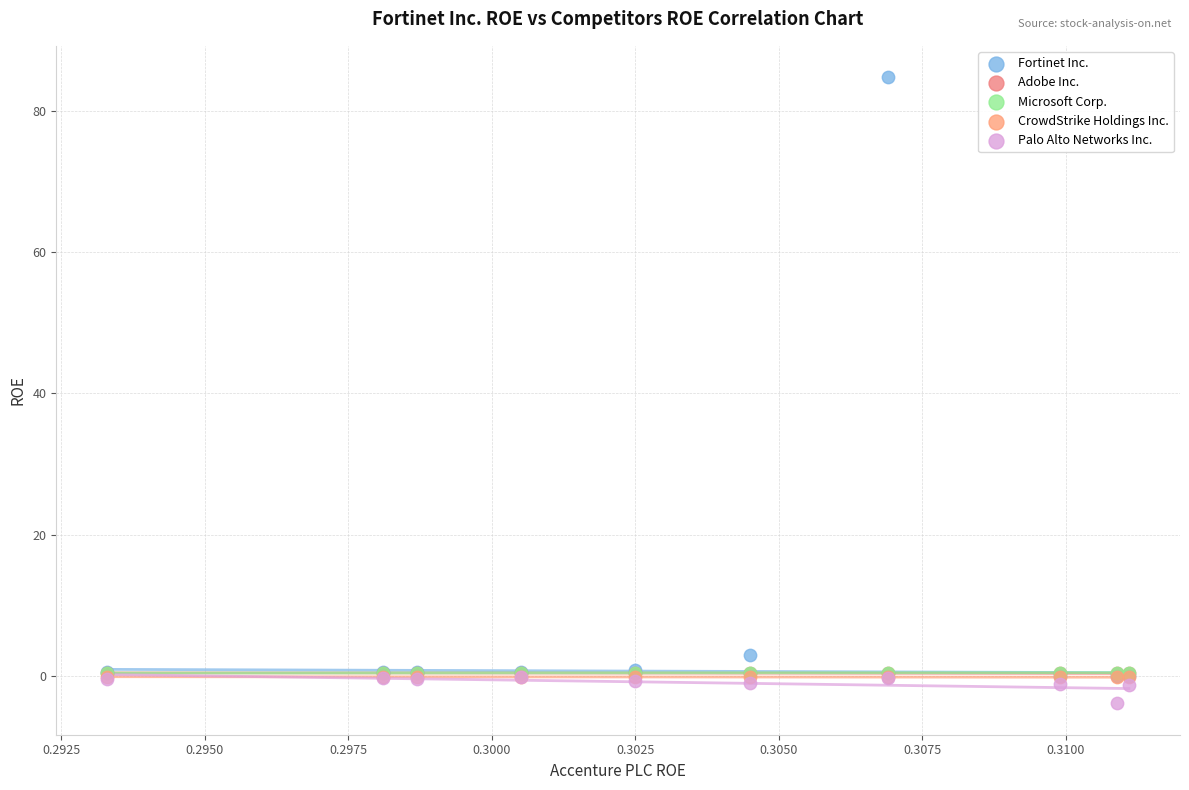

What are all the series names shown in the legend?

Fortinet Inc., Adobe Inc., Microsoft Corp., CrowdStrike Holdings Inc., Palo Alto Networks Inc.